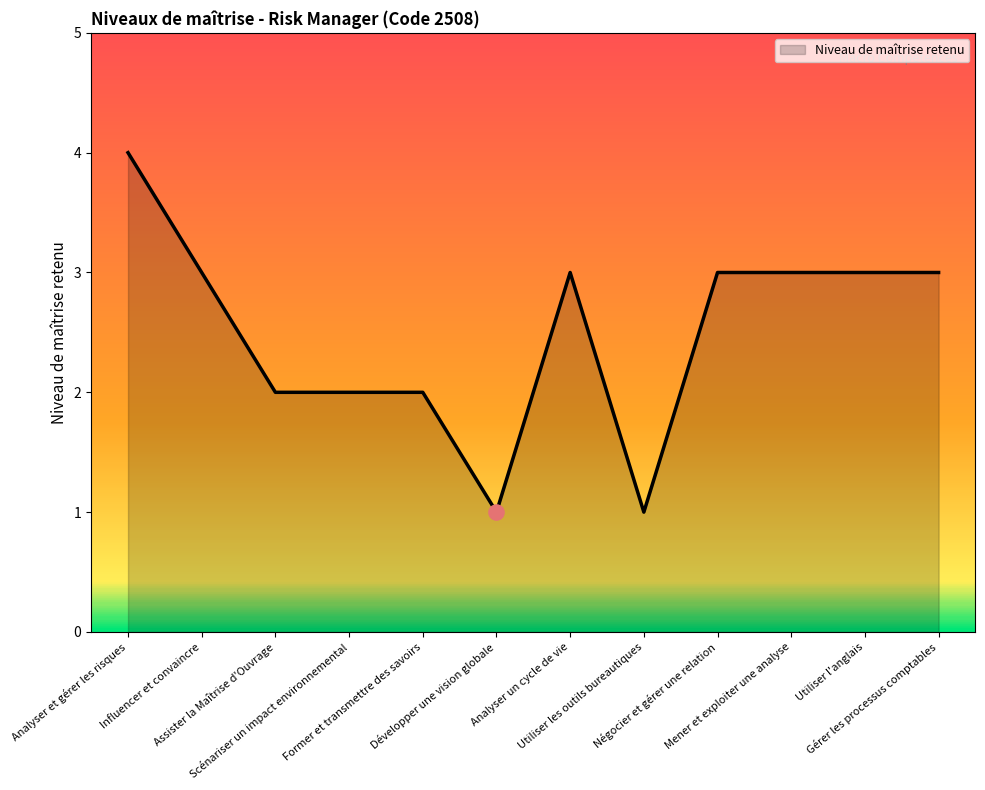

Approximately how many times larger is the value at Mener et exploiter une analyse compared to Scénariser un impact environnemental?

1.5